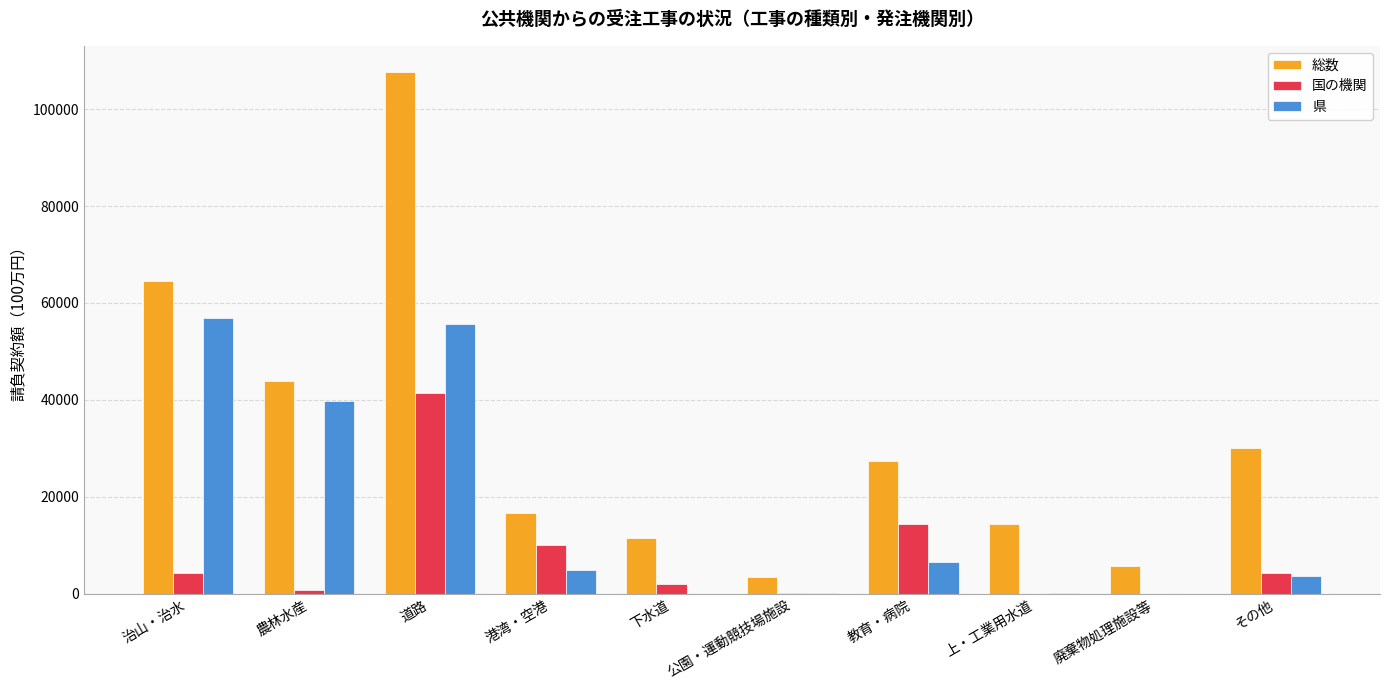

Between 農林水産 and 道路, which series saw the biggest shift?

総数